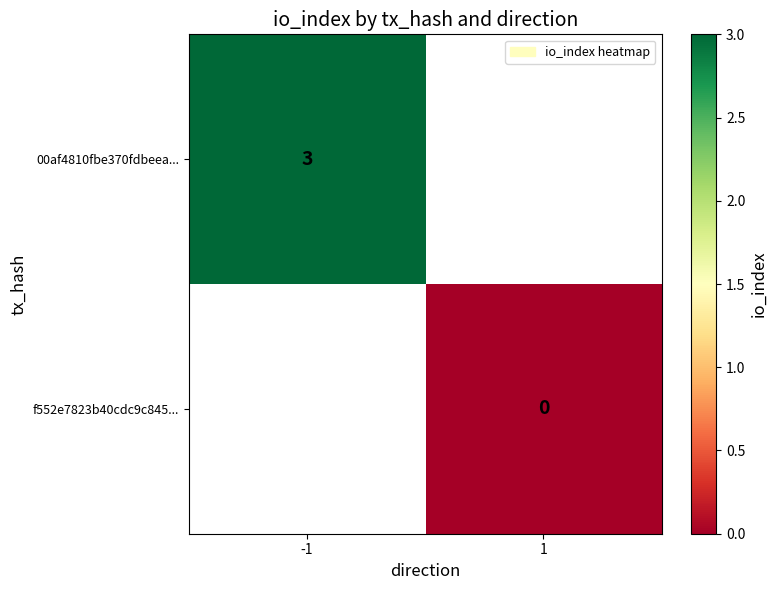

How many series are shown in this chart?

2